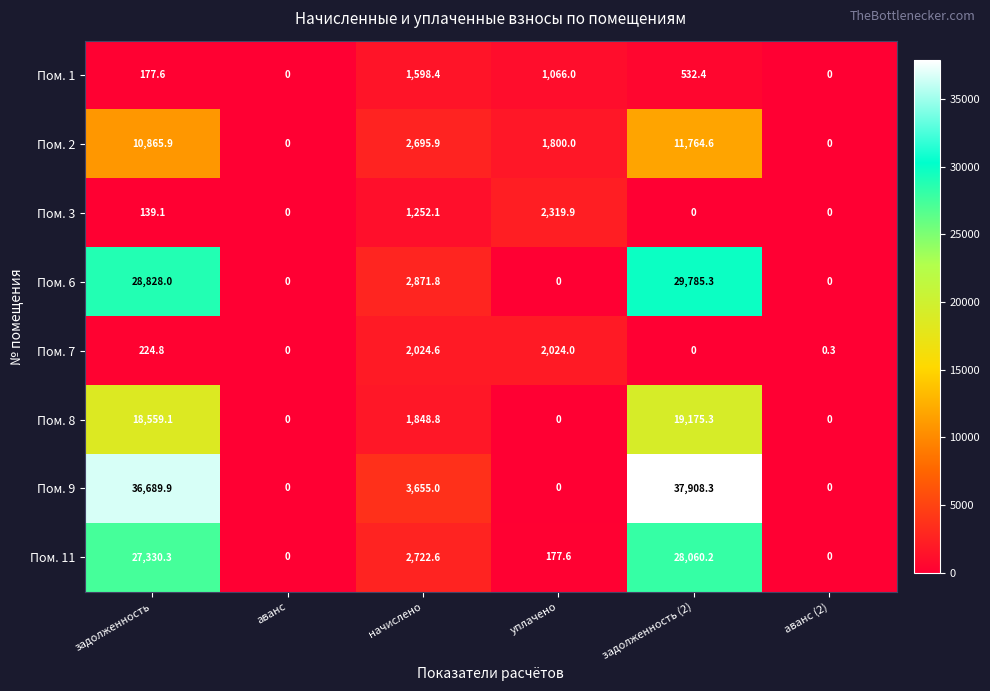

List the series in order of their peak value, highest first.

Пом. 9, Пом. 6, Пом. 11, Пом. 8, Пом. 2, Пом. 3, Пом. 7, Пом. 1